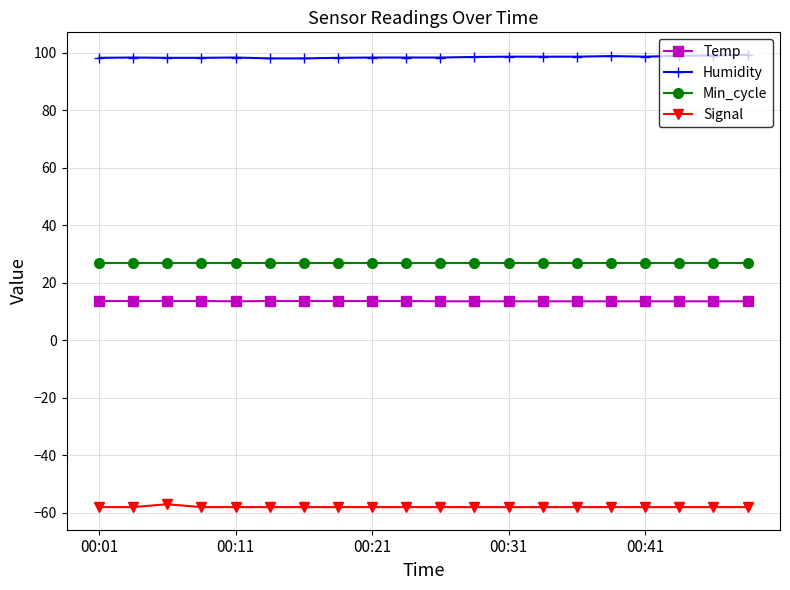

What is the value of the Temp point at the 8th from the left?

13.7